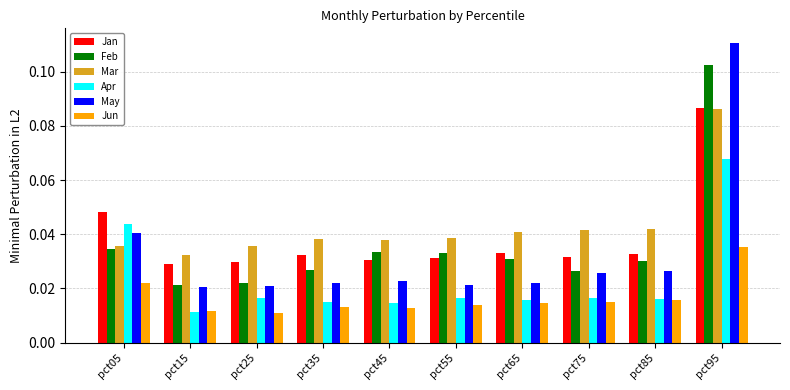

How many groups of bars are there?

10